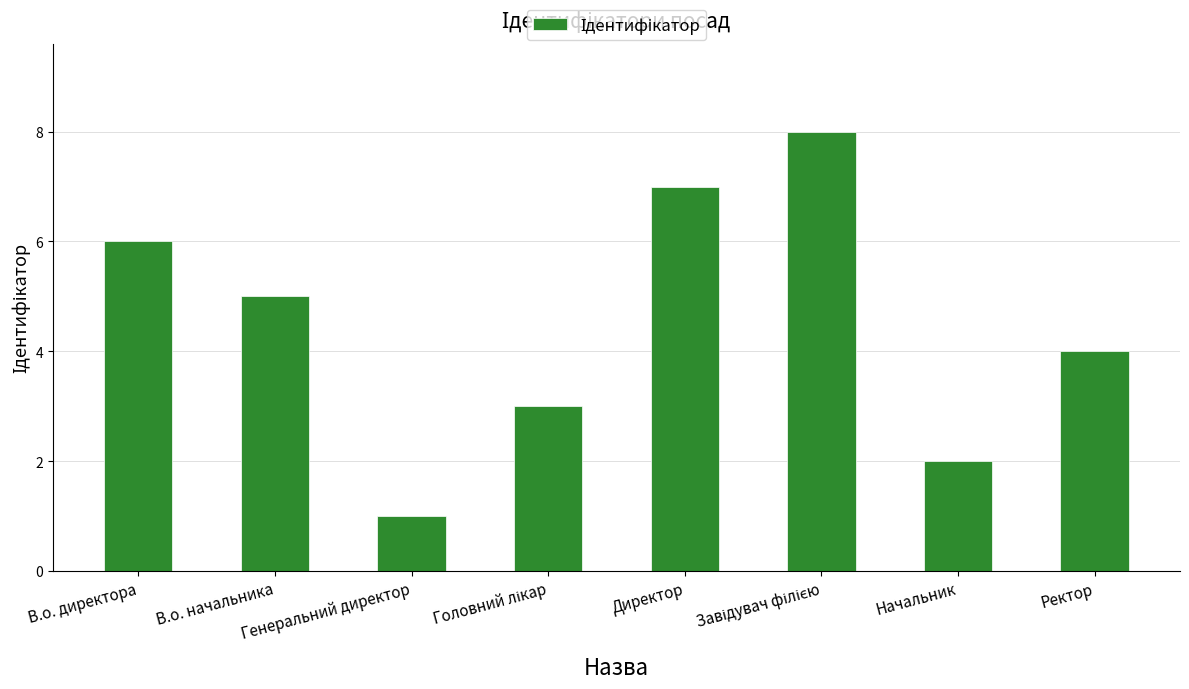

Approximately how many times larger is the value at Директор compared to Генеральний директор?

7.0